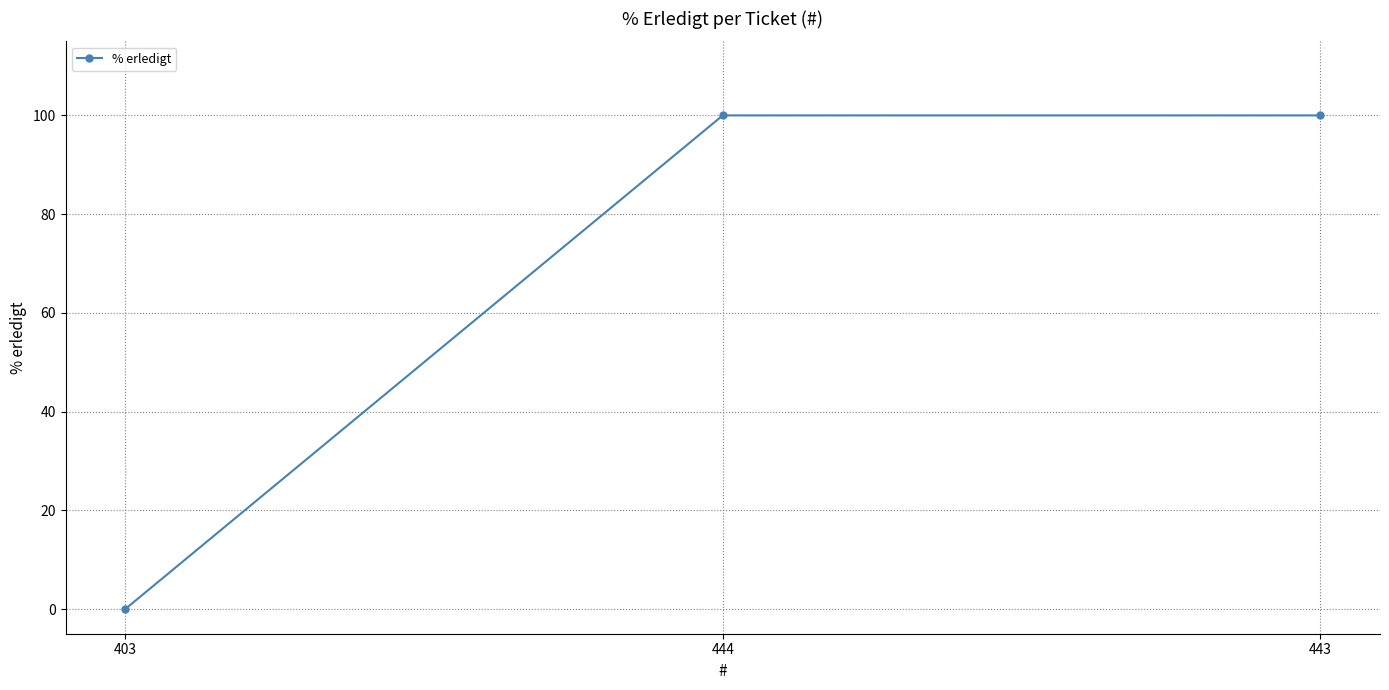

What is the sum of the values at 443 and 444?

200